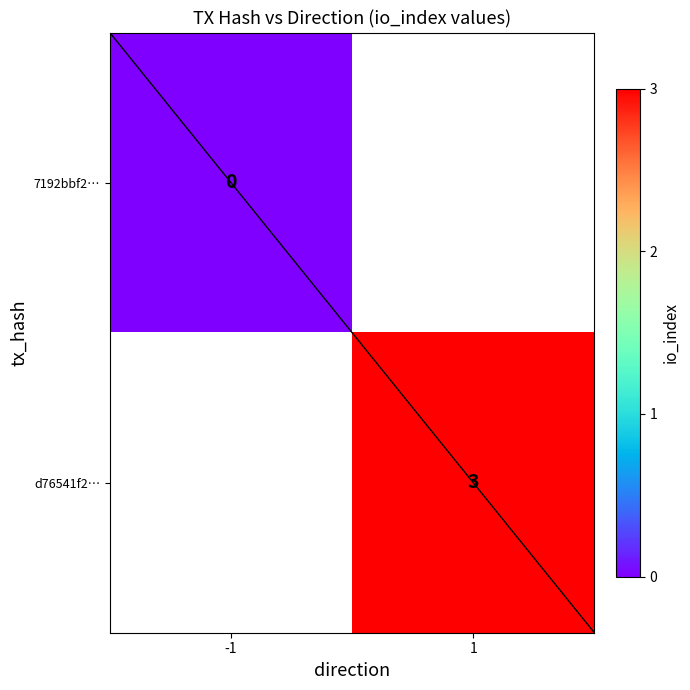

The d76541f2… series shows 1 at 1. True or false?

False